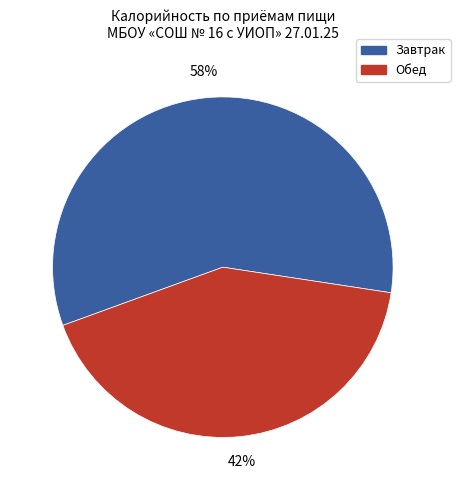

Between Завтрак and Обед, which is larger?

Завтрак